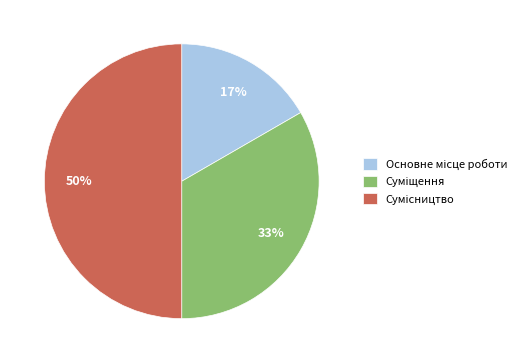

To the nearest percent, what is the difference between the largest and smallest slice percentages?

33%